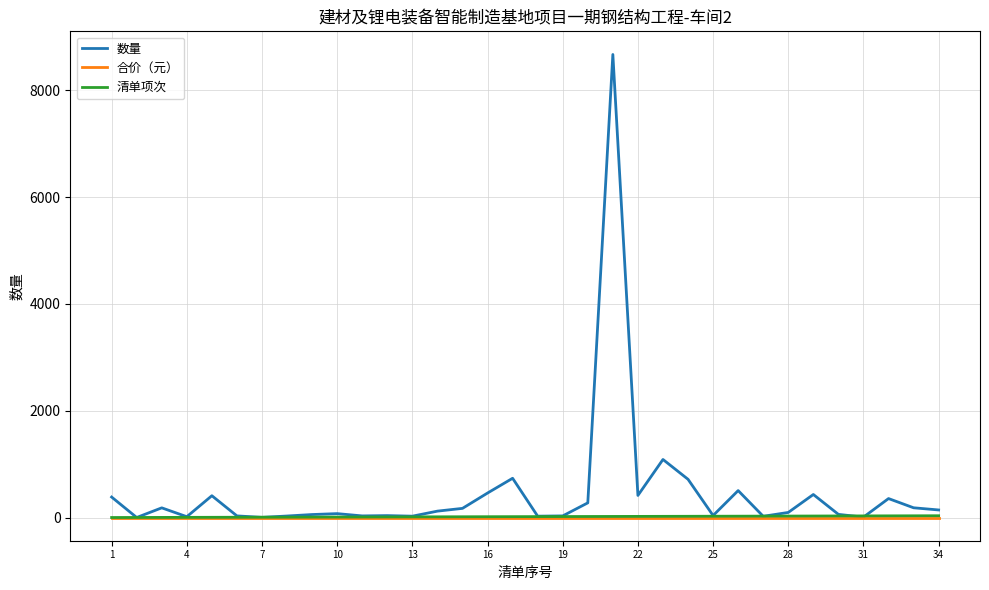

Which series has the largest range (max minus min)?

数量